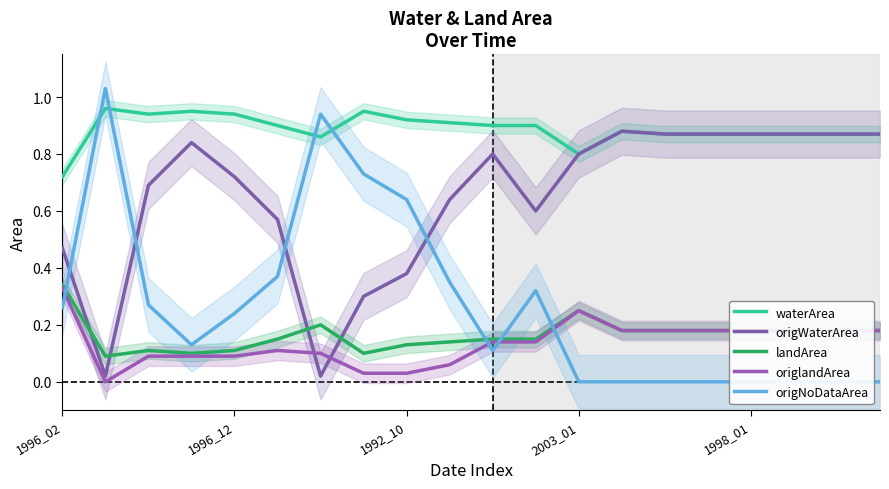

True or false: origlandArea and landArea cross at least once.

False